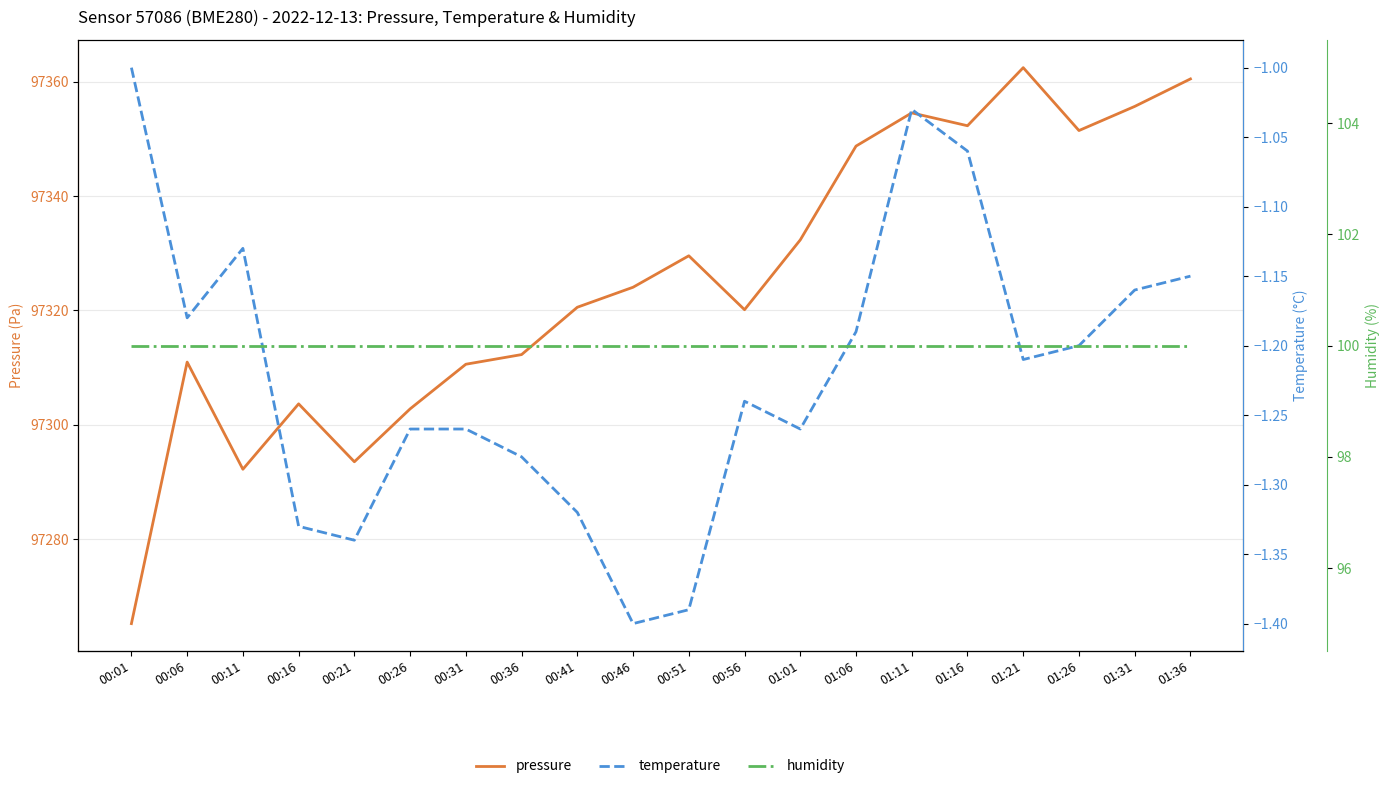

Count the number of data series in this chart.

3